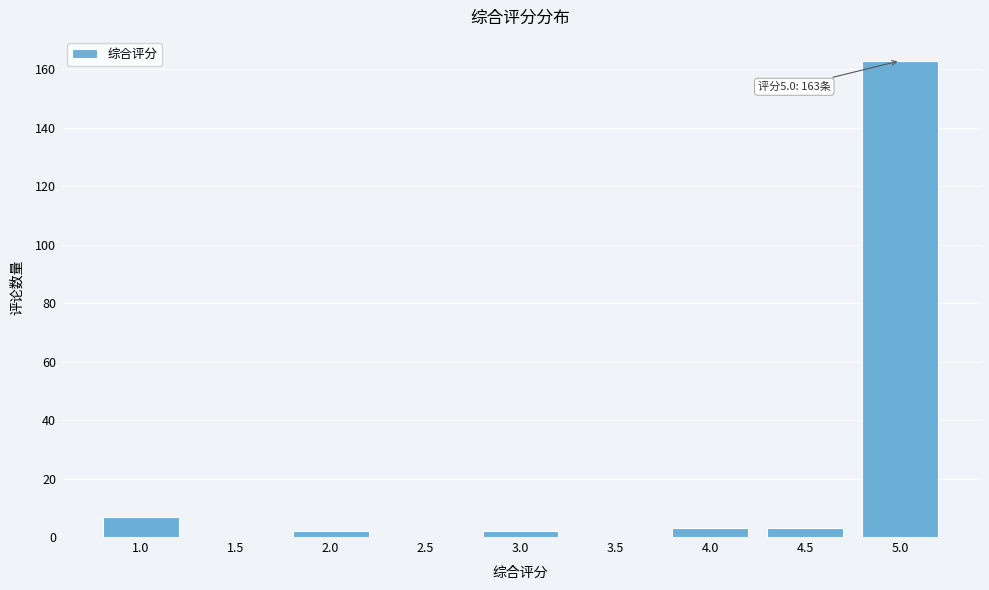

Reading left to right, extract all data points from this chart.

1.0=7	1.5=0	2.0=2	2.5=0	3.0=2	3.5=0	4.0=3	4.5=3	5.0=163